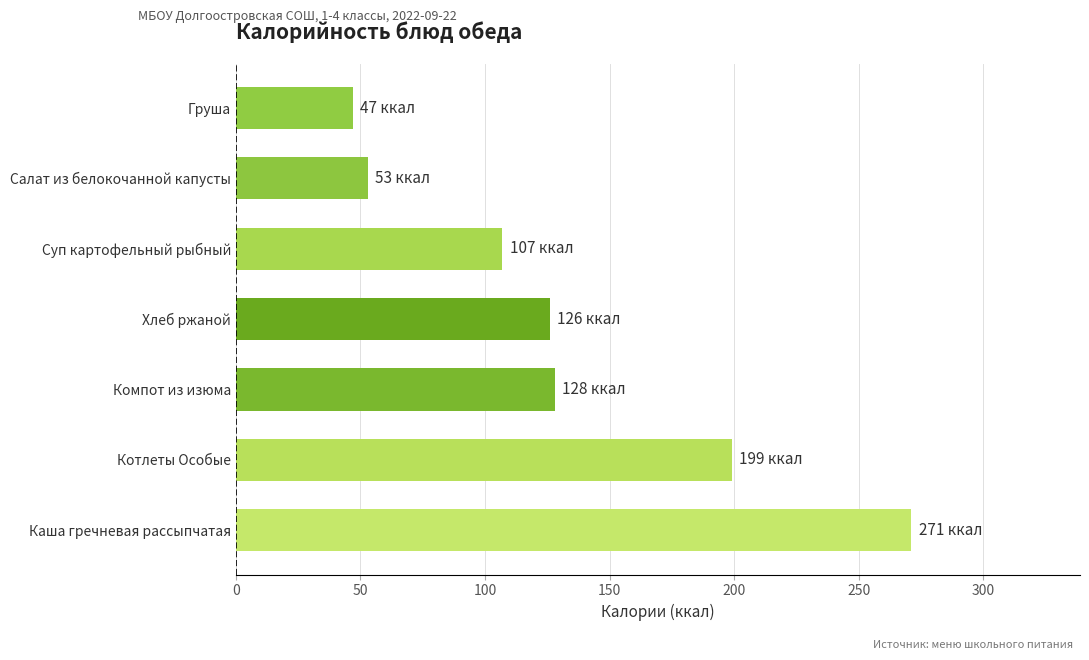

Does the chart contain any negative values?

No